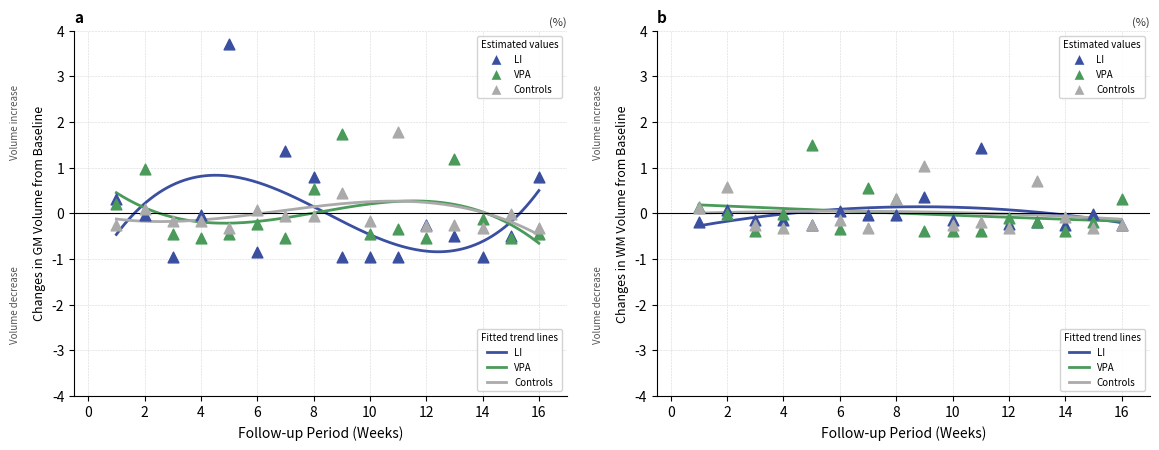

Is the value of Controls at 8 greater than the value of LI at 4?

No